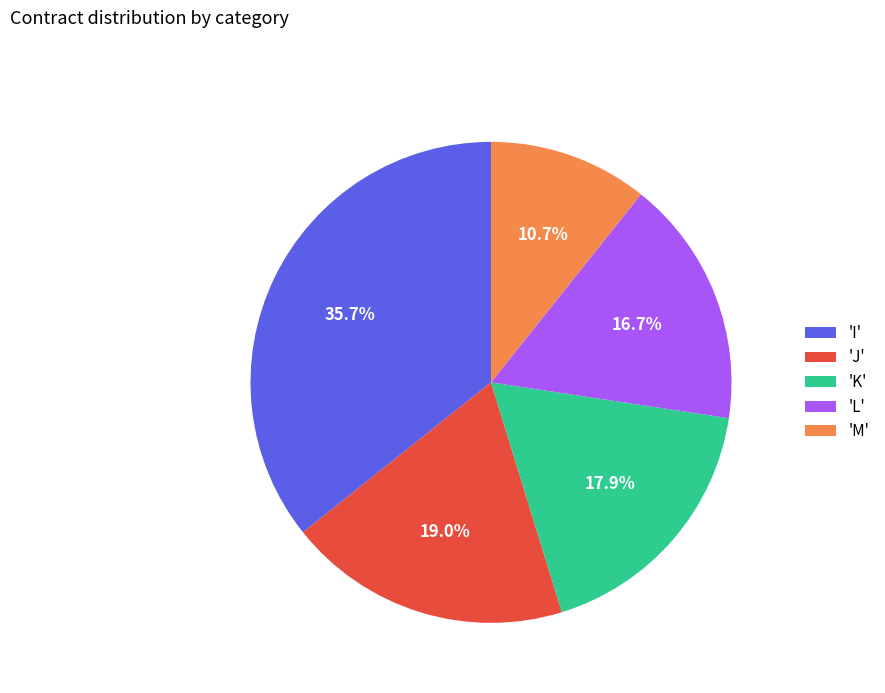

What is the largest slice in the pie chart?

'I'